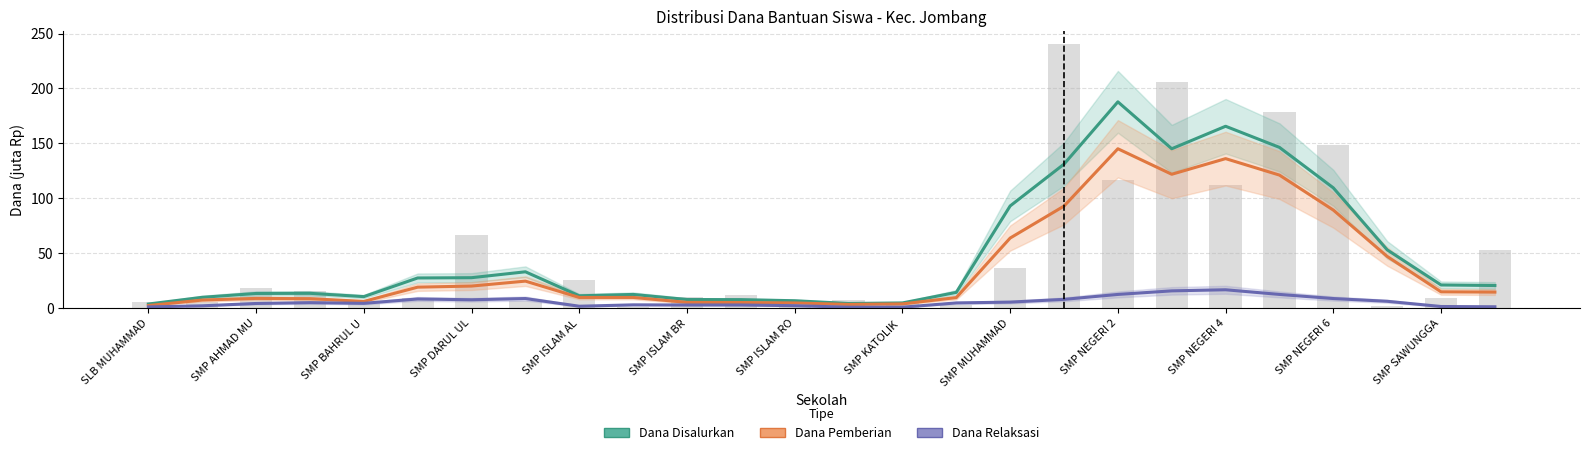

Which series has the widest spread of values?

Dana Disalurkan